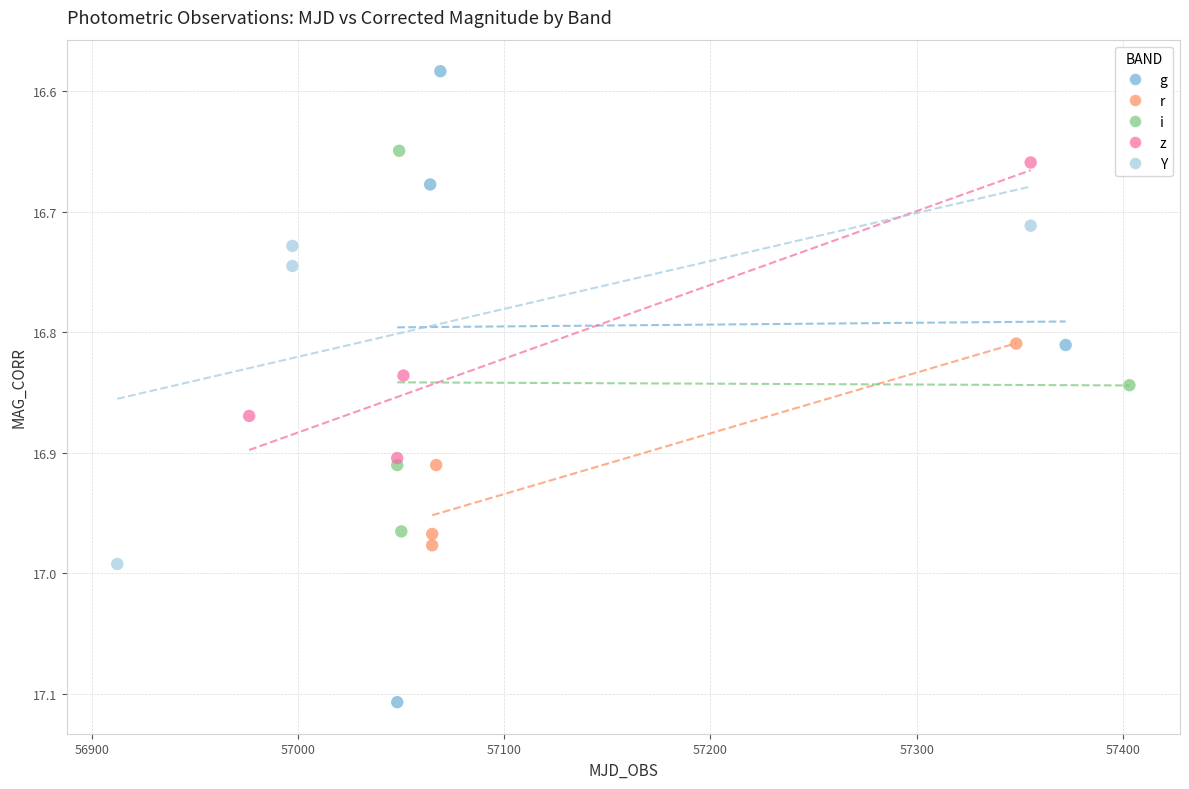

Which series contains the lowest Y value?

g